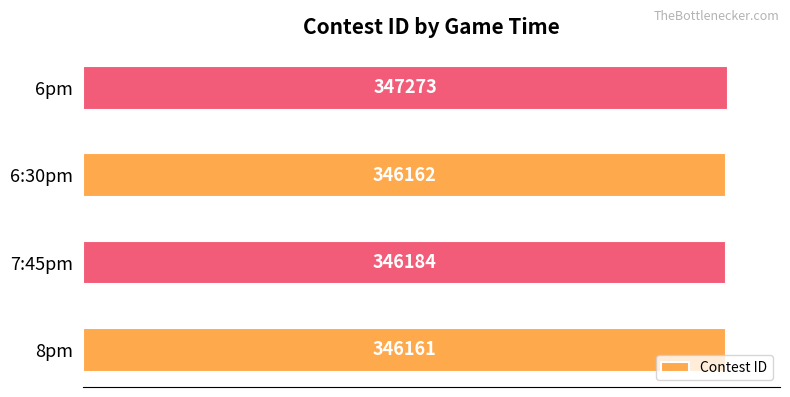

Approximately how many times larger is the value at 7:45pm compared to 6:30pm?

1.0